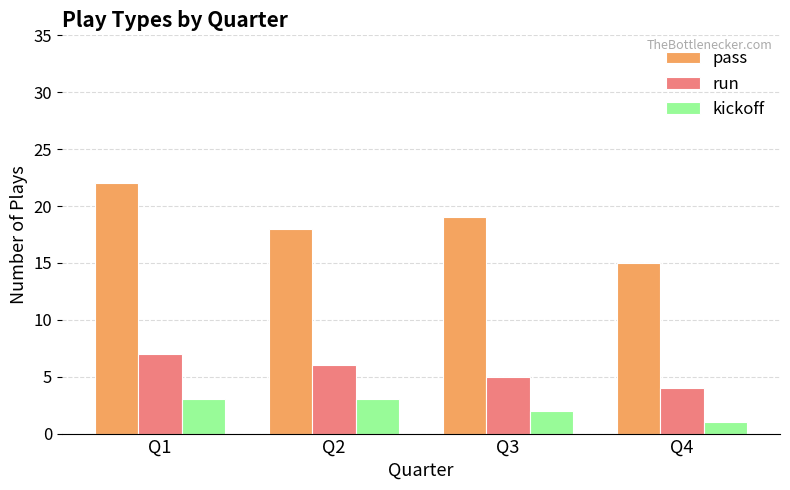

Are the bars horizontal?

No